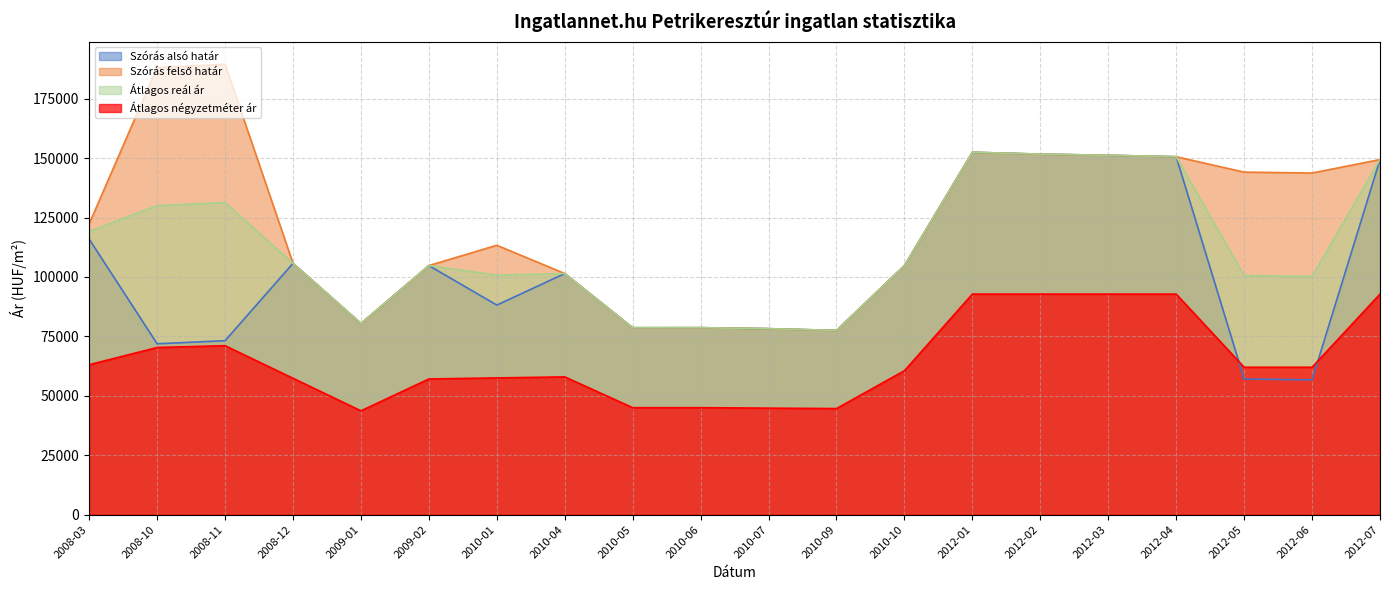

The Átlagos reál ár series shows 20718 at 2010-04. True or false?

False